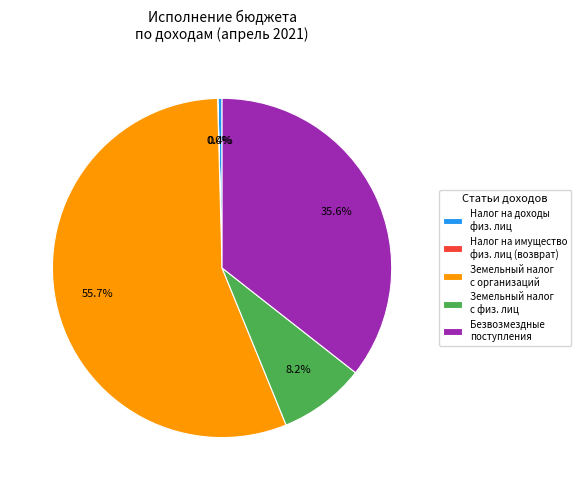

Between Земельный налог с физ. лиц and Налог на доходы физ. лиц, which is larger?

Земельный налог с физ. лиц